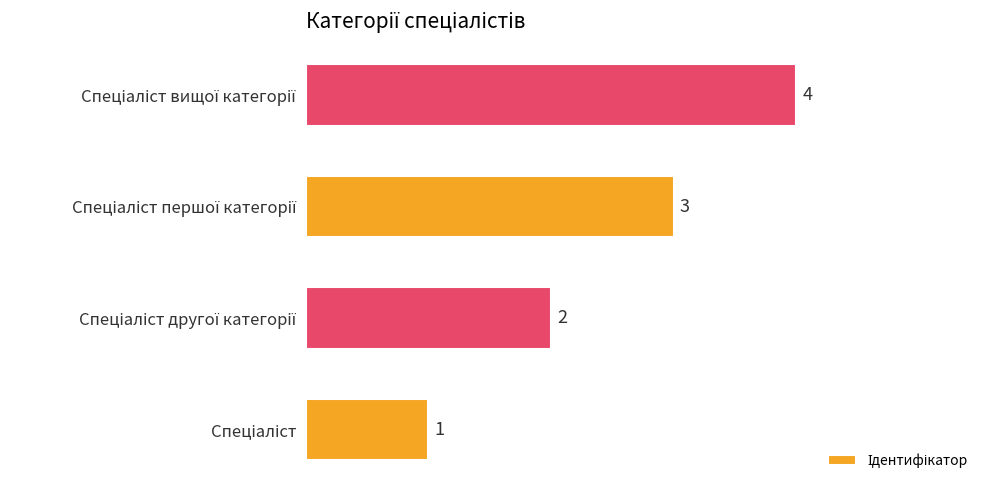

What is the greatest value displayed?

4